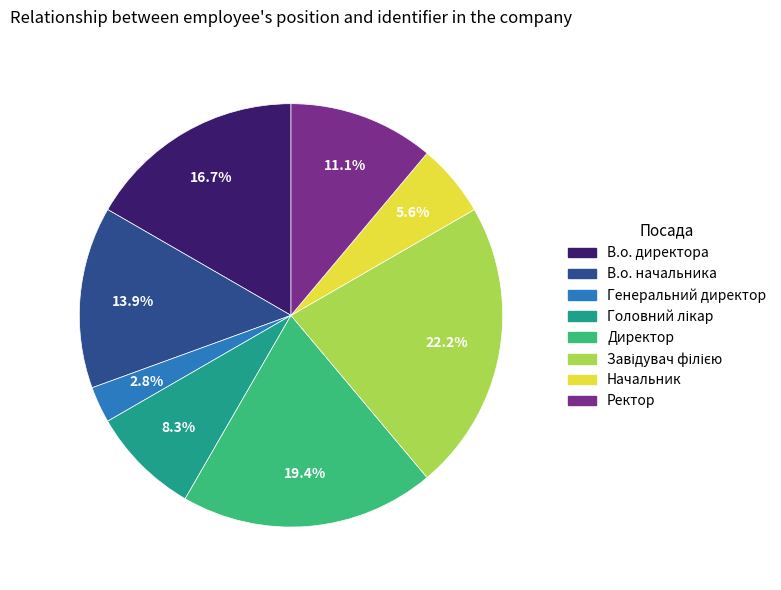

Approximately how many times larger is the value at Ректор compared to Генеральний директор?

4.0